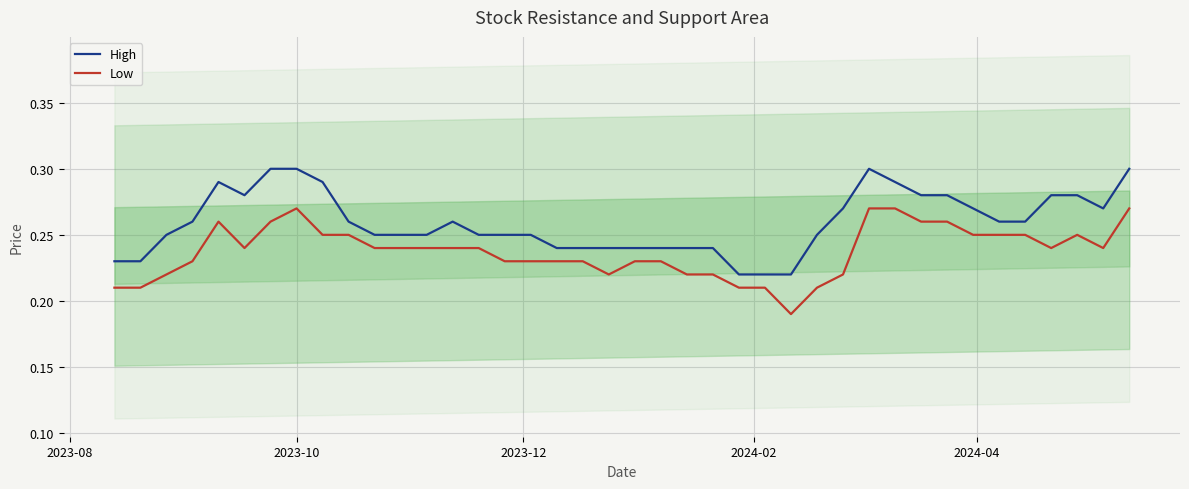

True or false: High and Low cross at least once.

False